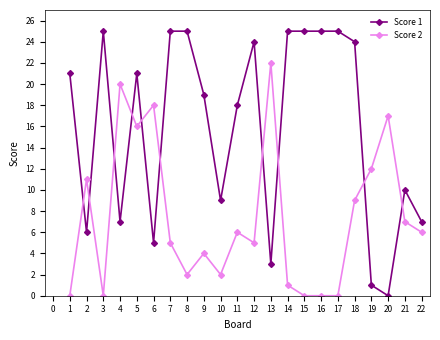

After their last crossing, which series has the higher values: Score 2 or Score 1?

Score 1